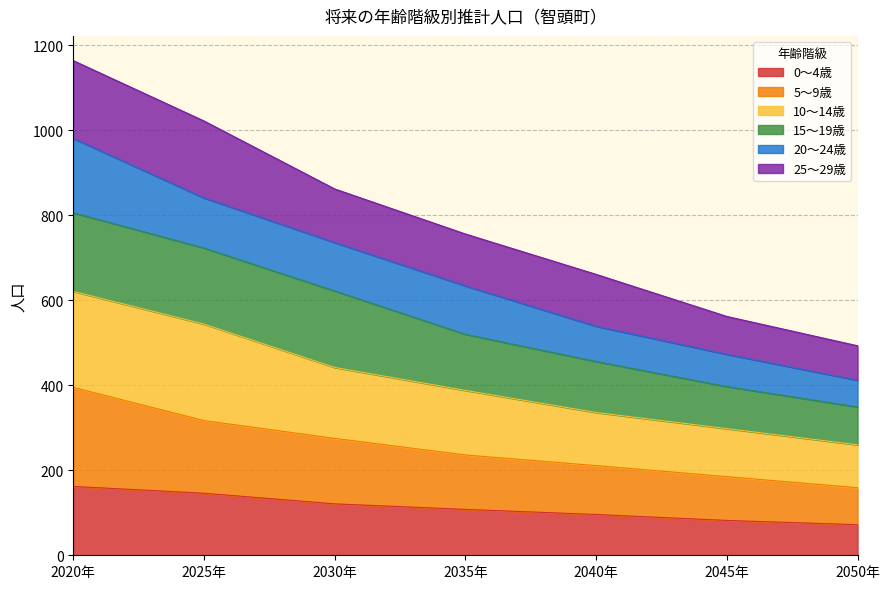

True or false: 0～4歳 and 5～9歳 intersect in this chart.

False